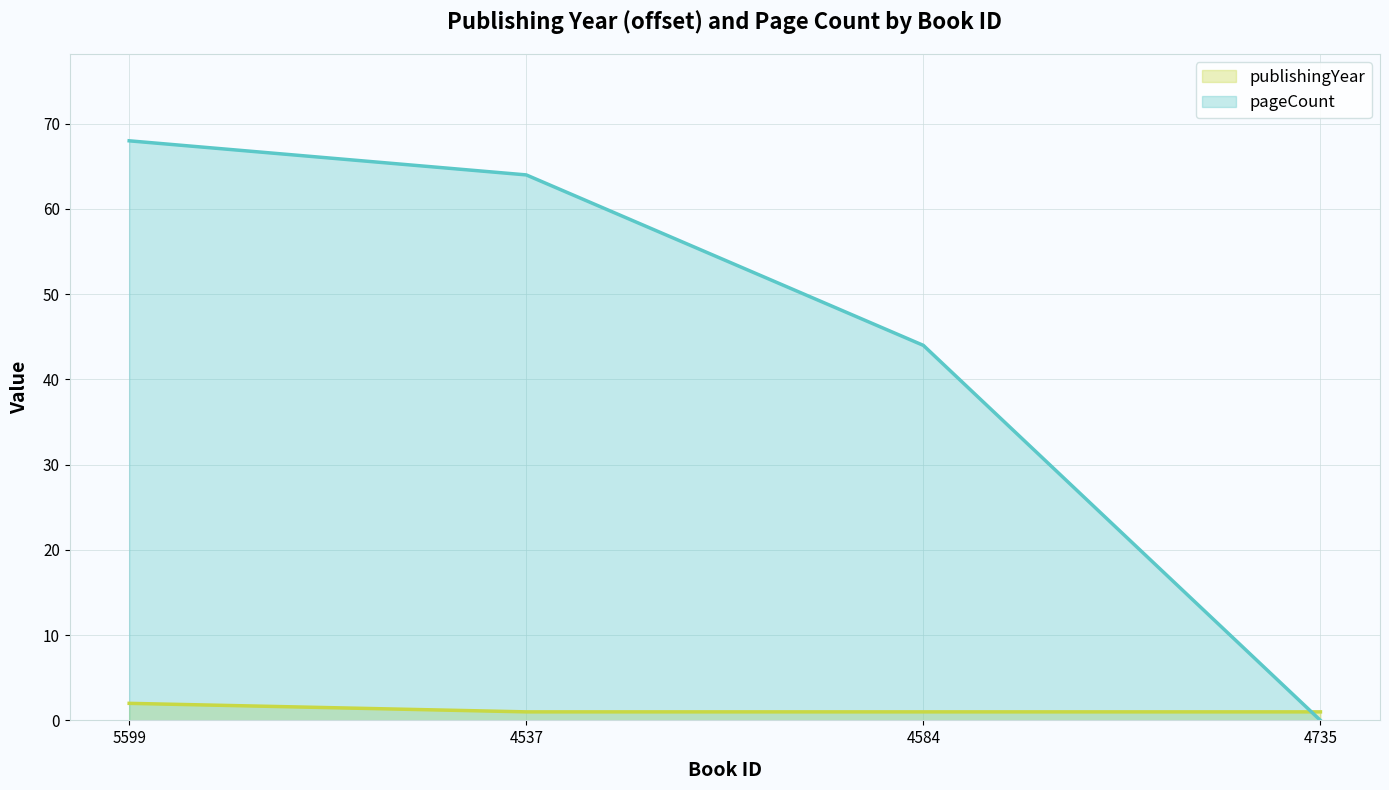

How many values in the publishingYear series exceed 1?

1